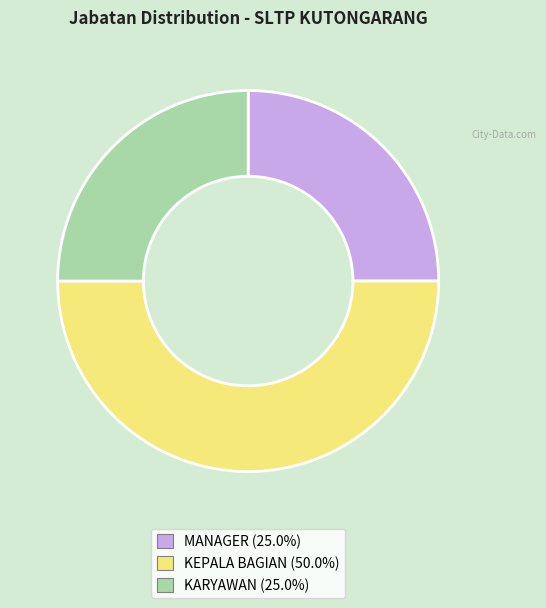

Does KARYAWAN represent more than half of the total?

No